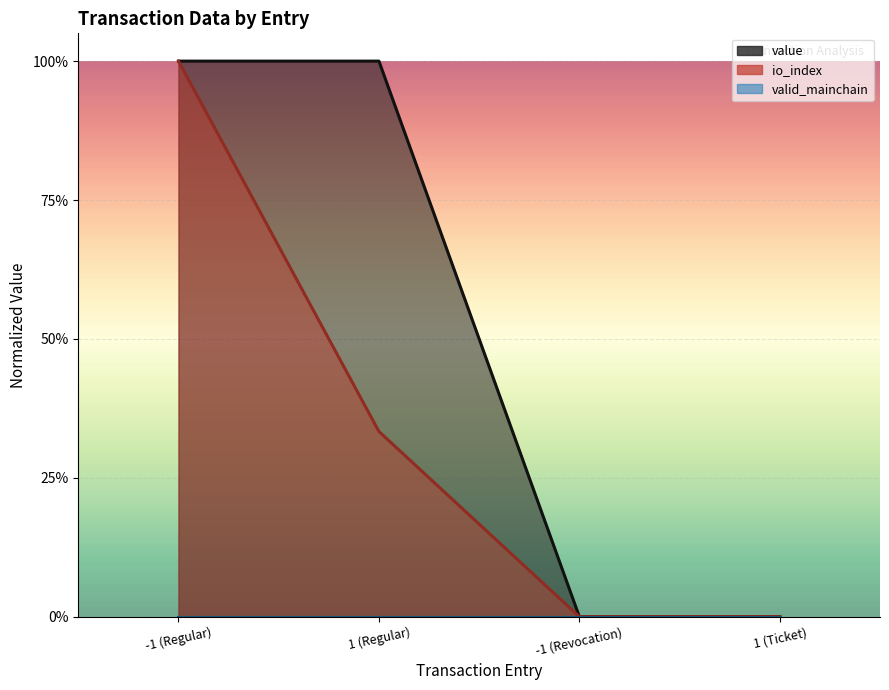

The value of value at 1 (Regular) is 1.6. True or false?

False